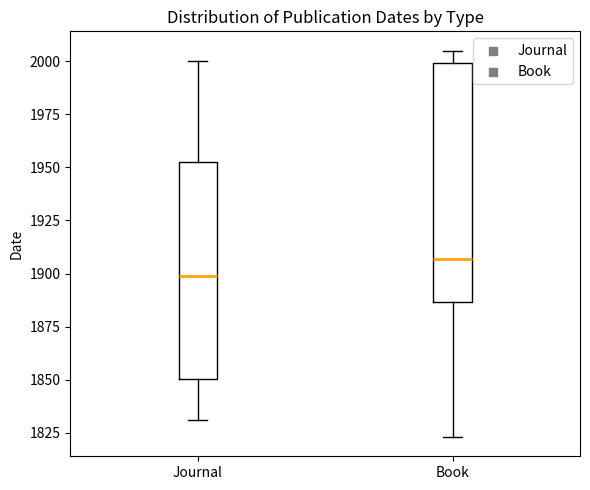

Reading left to right, read every box against the y-axis: the position of its median line, the range the box covers, and the ends of its whiskers. The values are not printed on the chart, so give them approximately, as read against the axis.

Journal: median 1900, box 1850 to 1955, whiskers 1830 to 2000
Book: median 1905, box 1885 to 2000, whiskers 1825 to 2005